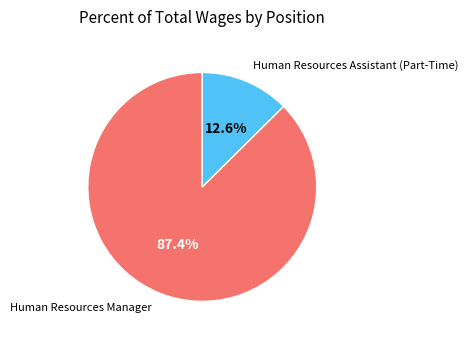

Does any single category account for the majority?

Yes